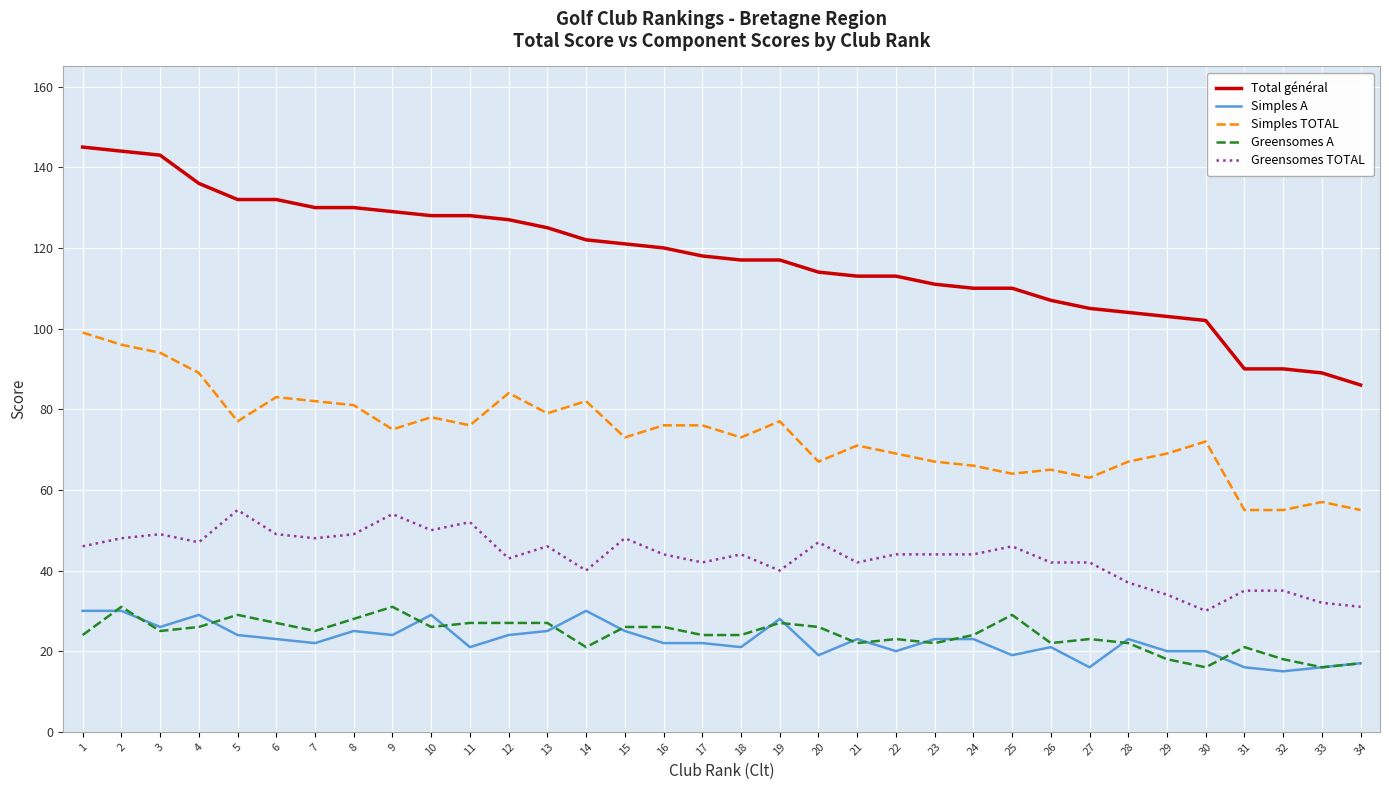

How many lines are shown in the chart?

5